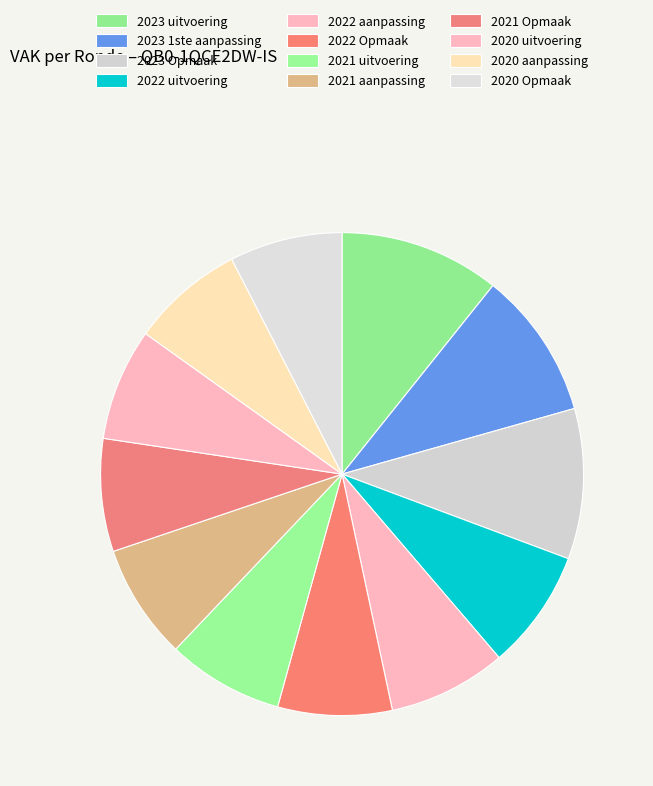

How many slices are in this pie chart?

12